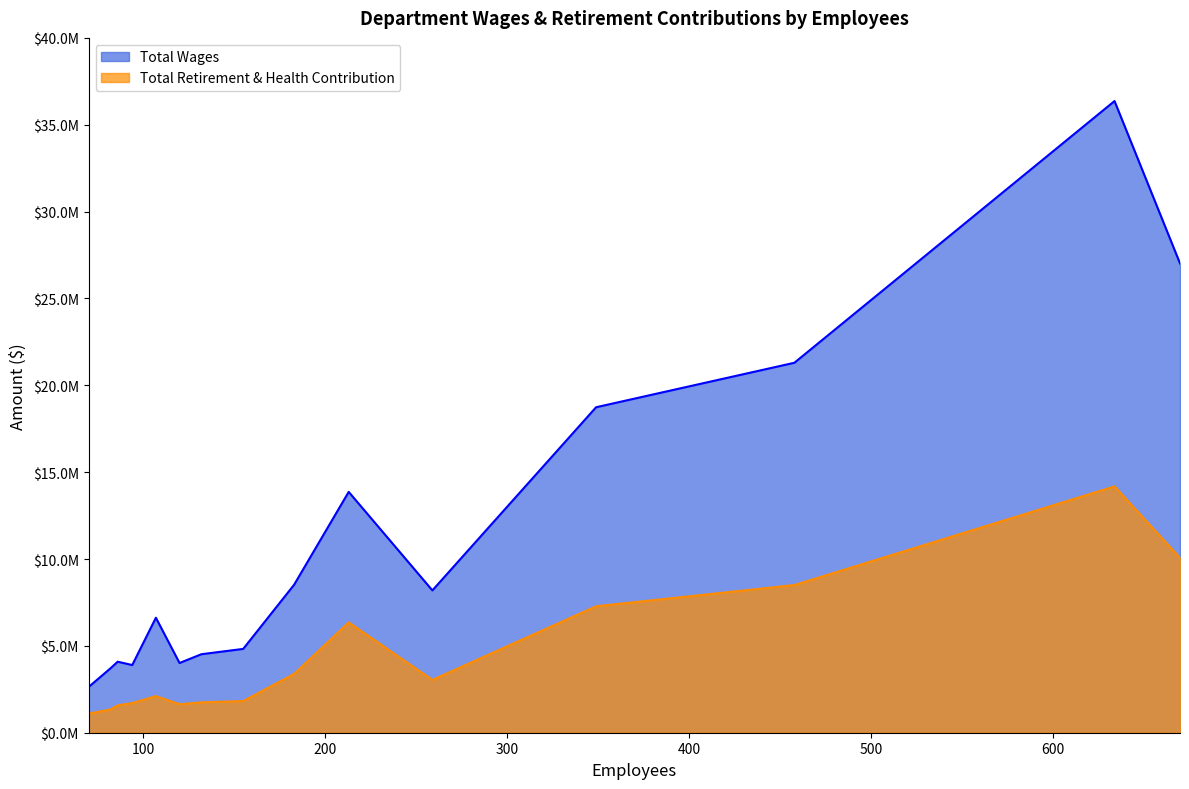

True or false: Total Retirement & Health Contribution and Total Wages cross at least once.

False